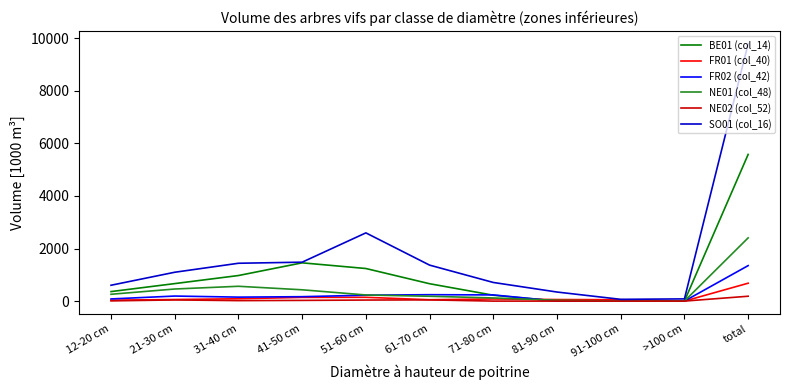

Which category has the highest value in the FR01 (col_40) series?

total